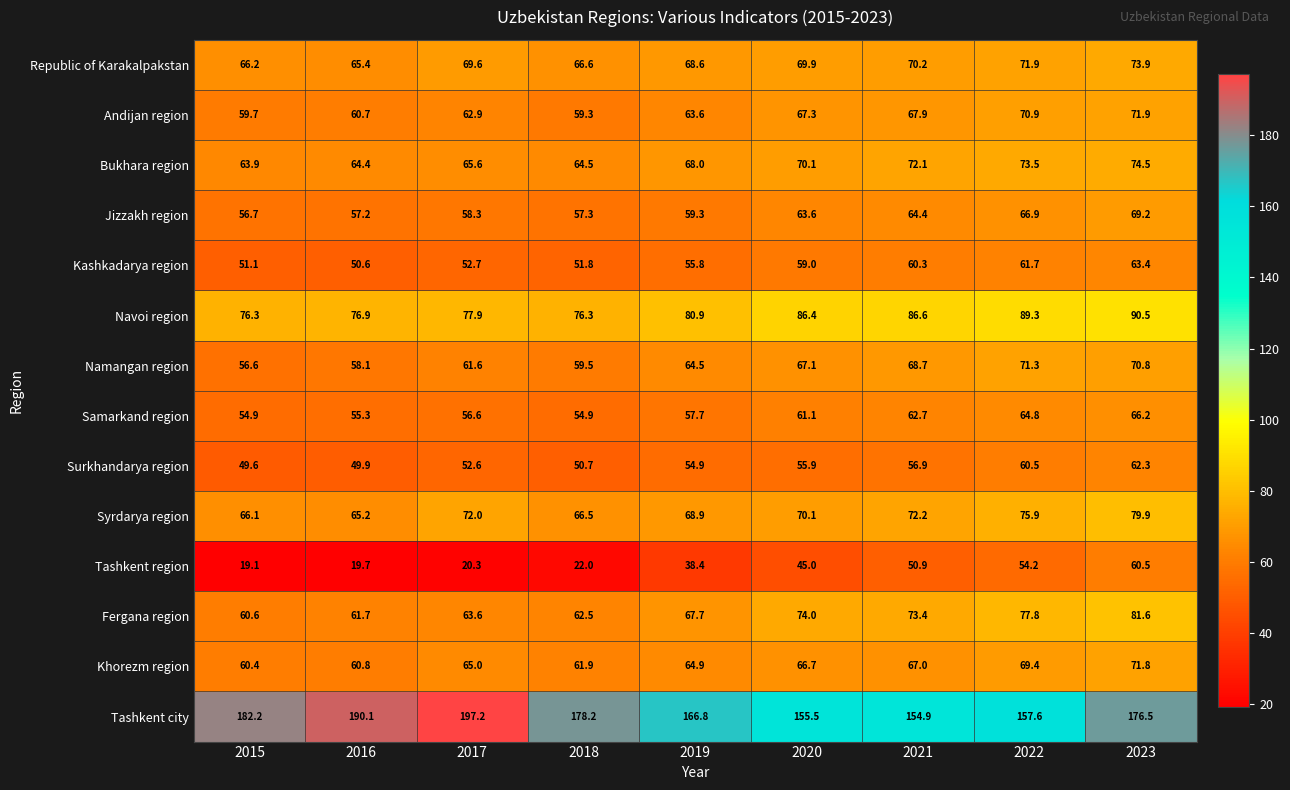

The Khorezm region series shows 107.7 at 2022. True or false?

False